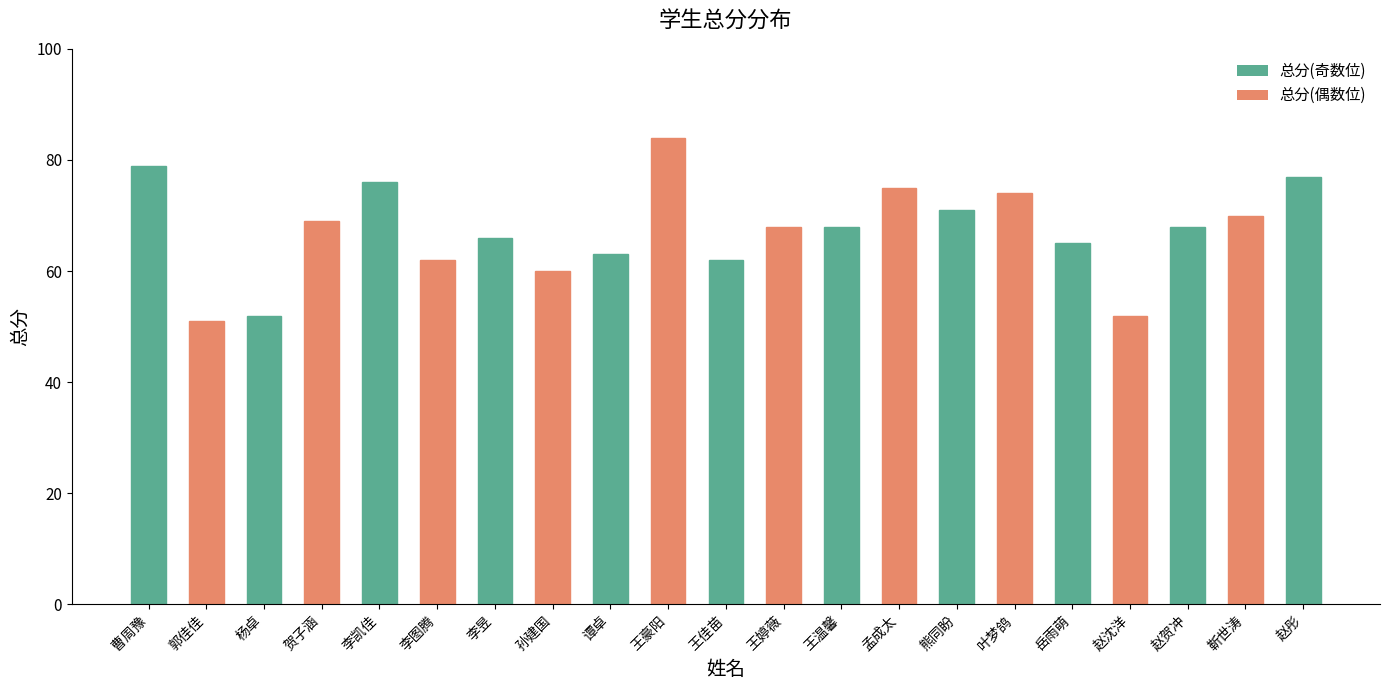

The chart shows a value of 105 at 岳雨萌. True or false?

False